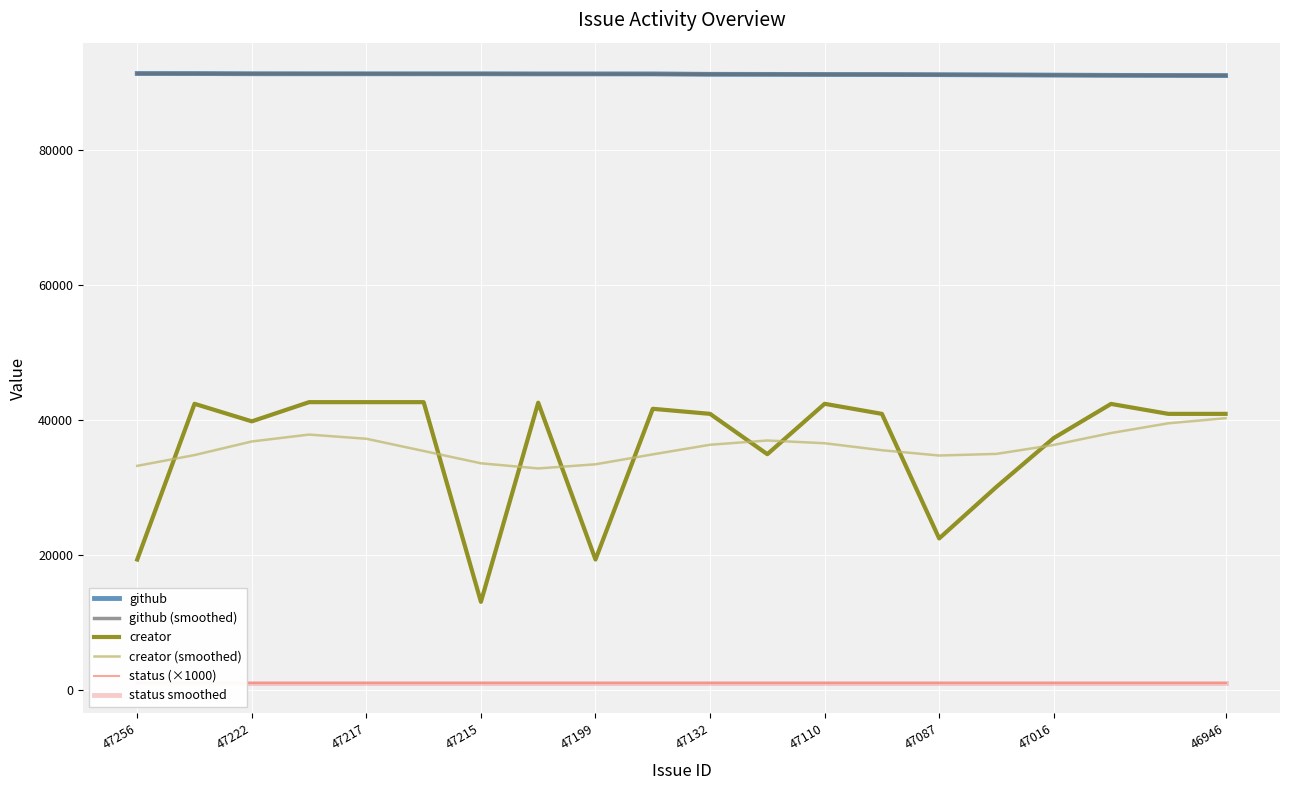

What is the minimum value for creator (smoothed)?

32824